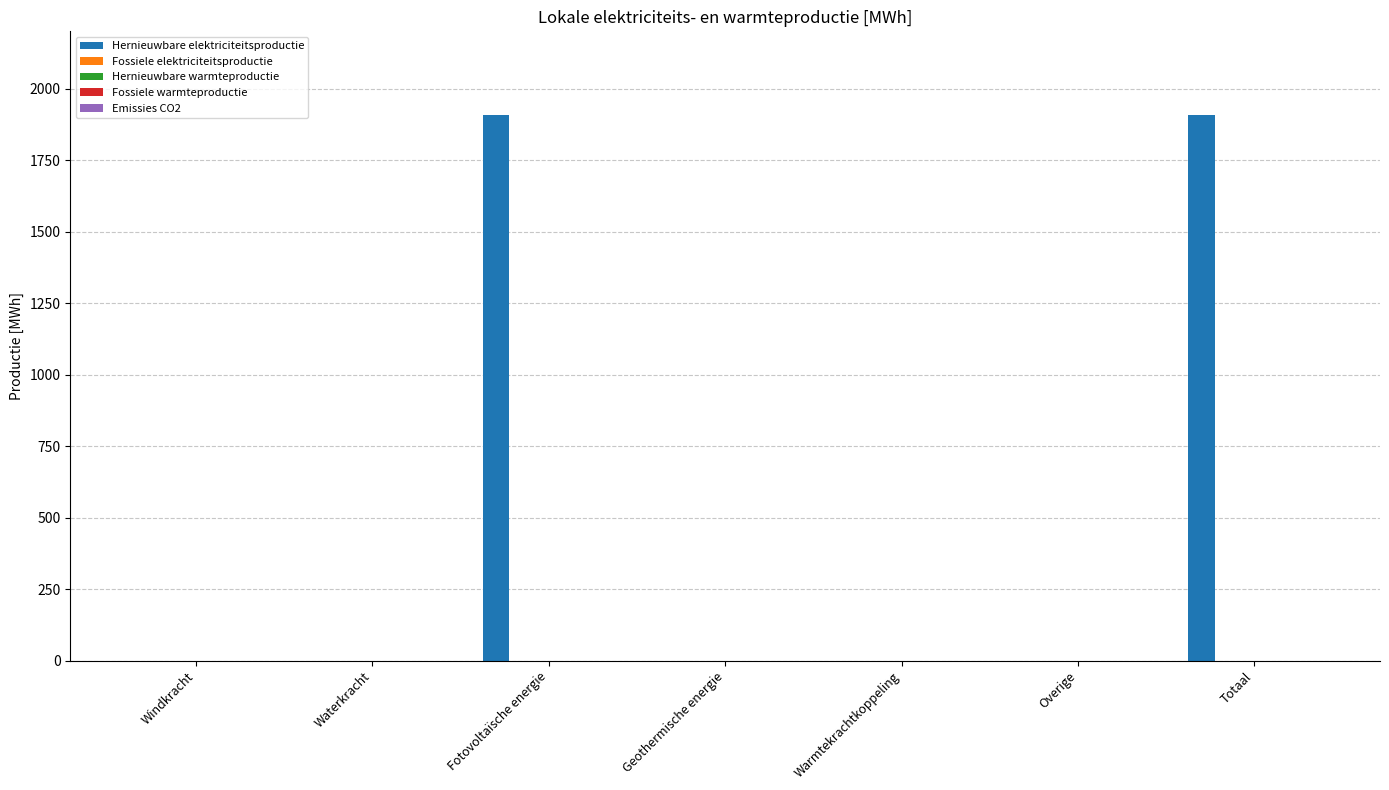

What is the greatest value displayed?

1906.5